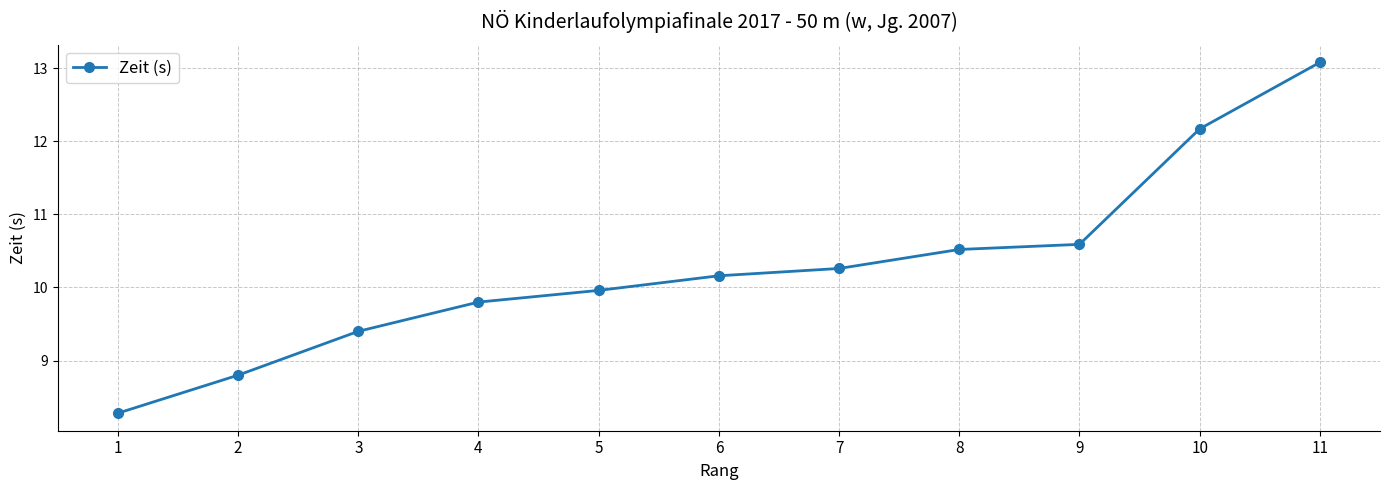

Reading left to right, what are all the values shown in this chart?

1=8.3	2=8.8	3=9.4	4=9.8	5=10.0	6=10.2	7=10.3	8=10.5	9=10.6	10=12.2	11=13.1